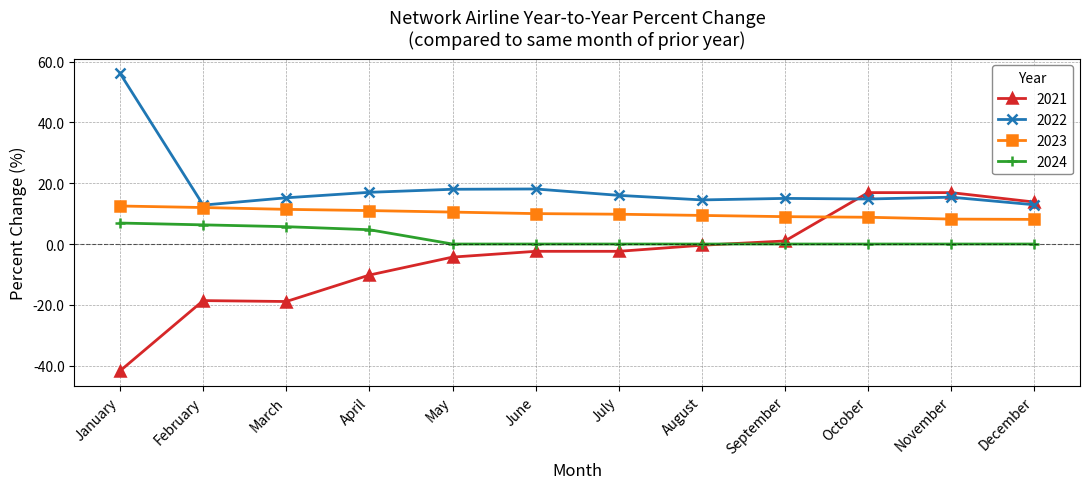

List the series in order of their overall mean, highest first.

2022, 2023, 2024, 2021